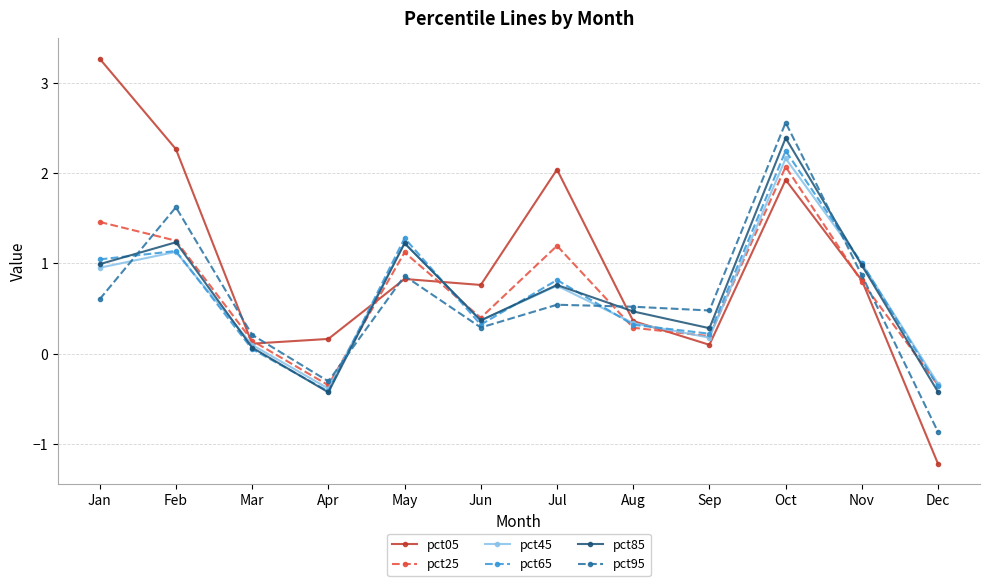

How many negative values does the pct25 series have?

2